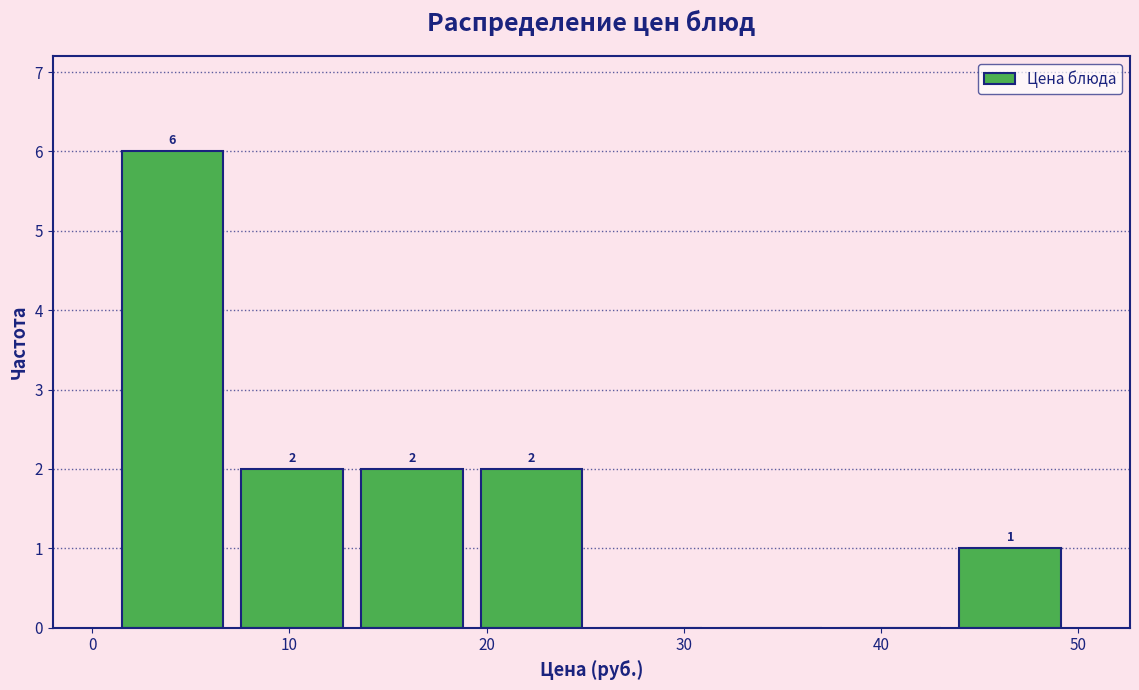

Over which range of the x-axis is the bar tallest?

1 to 7